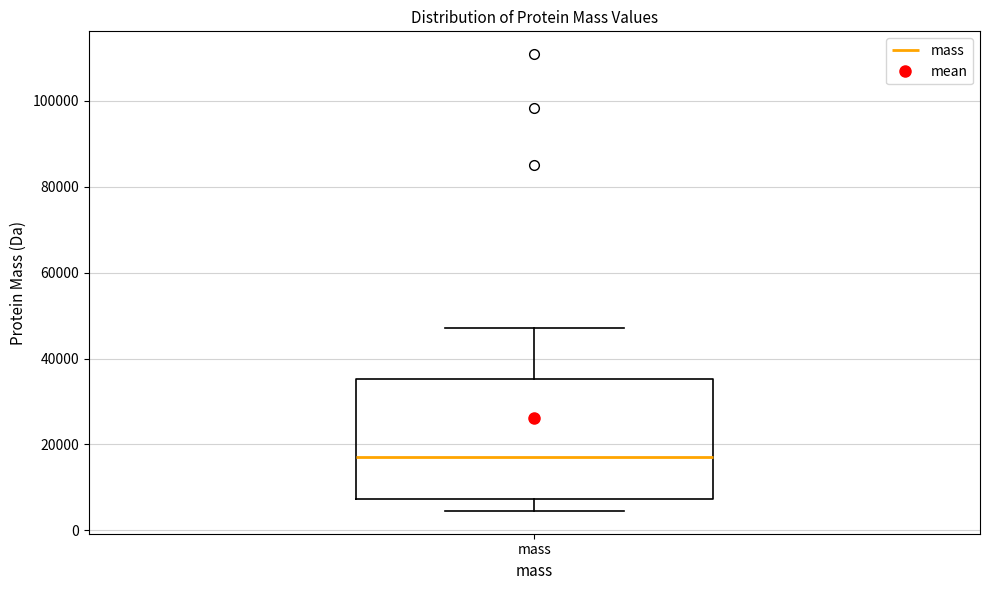

Where is the upper edge of the box for mass on the y-axis? The values are not printed on the chart, so give them approximately, as read against the axis.

36000